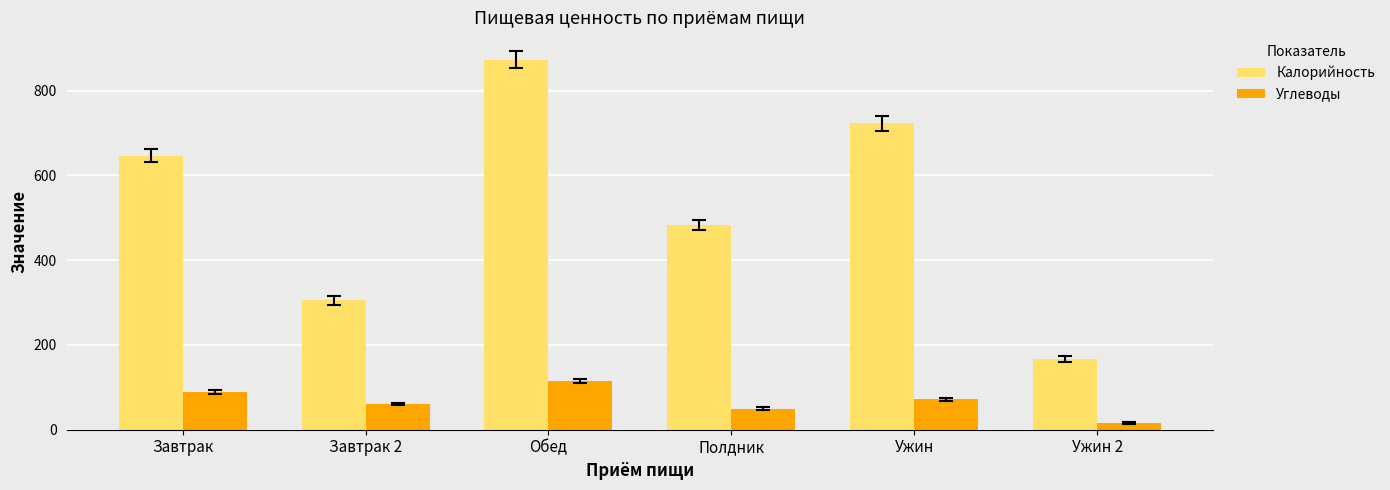

What is the spread (max minus min) of values at Завтрак 2?

244